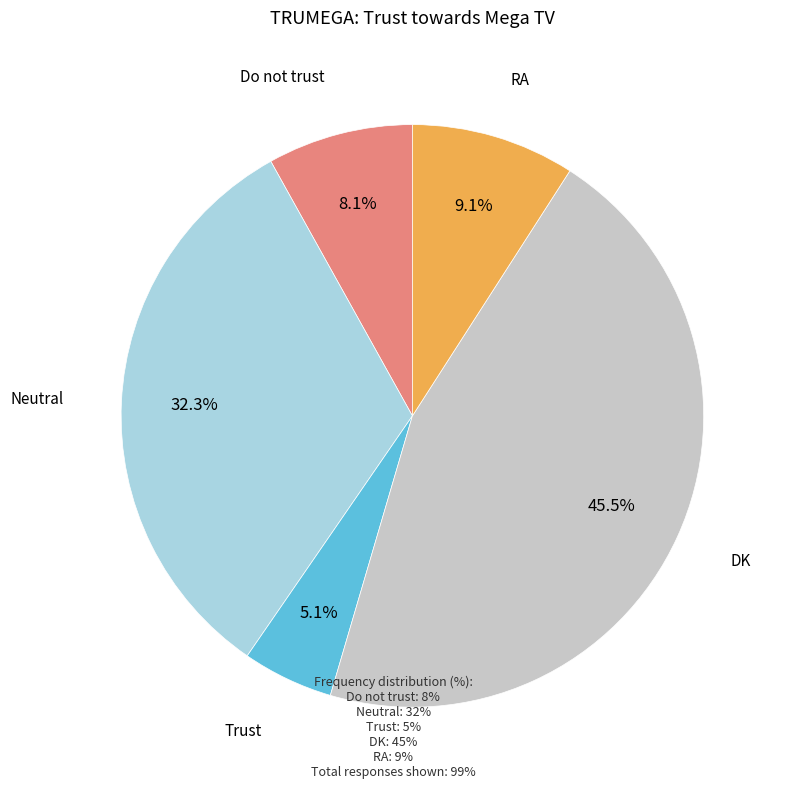

Is there any slice that represents more than half of the pie?

No